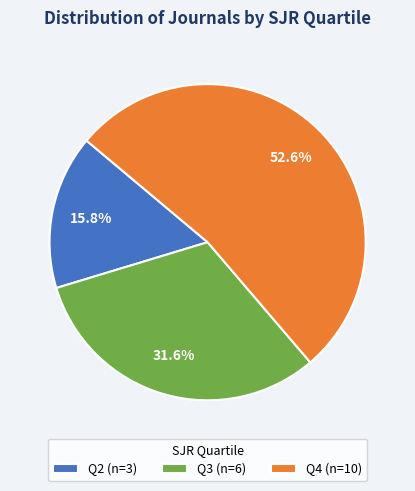

What is the smallest slice in the pie chart?

Q2